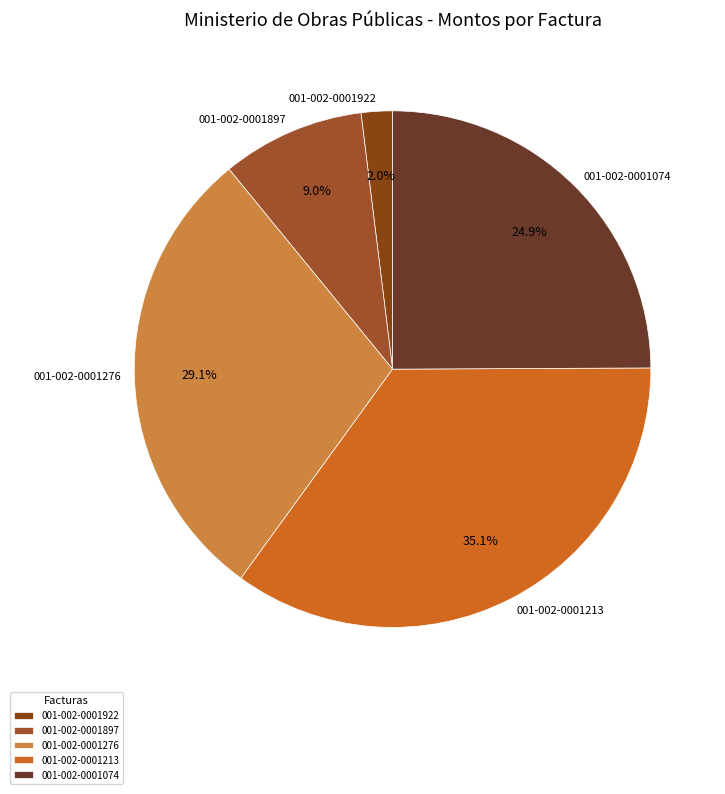

Does any single category account for the majority?

No